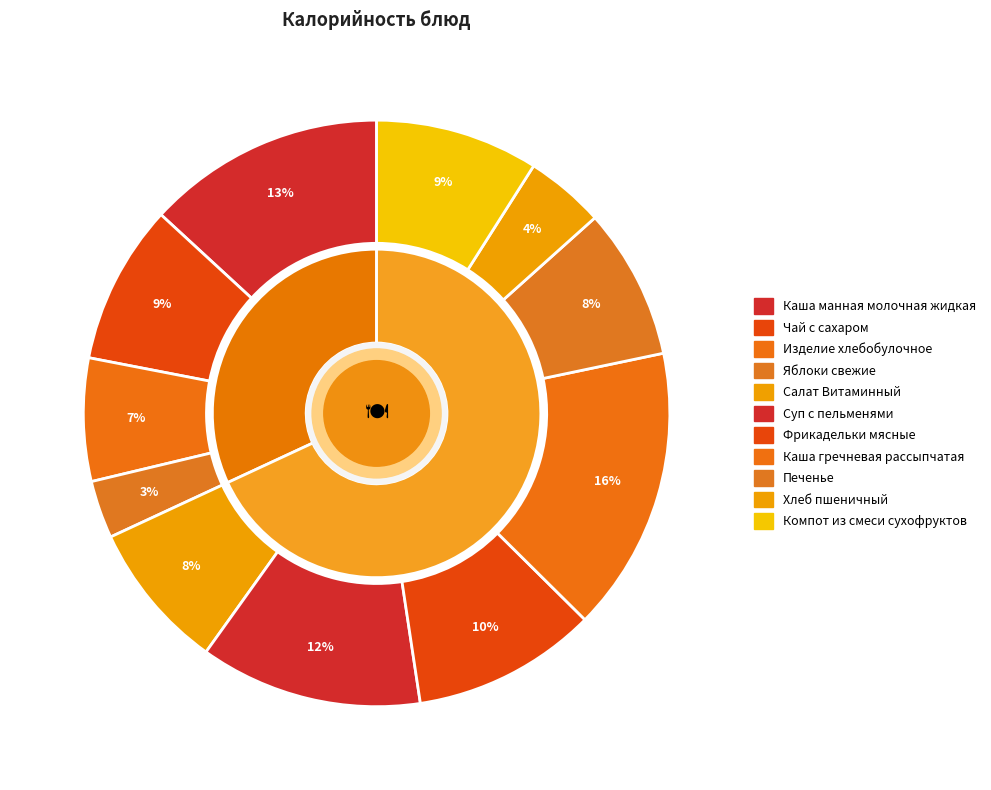

Which category has the biggest portion of the pie?

Каша гречневая рассыпчатая